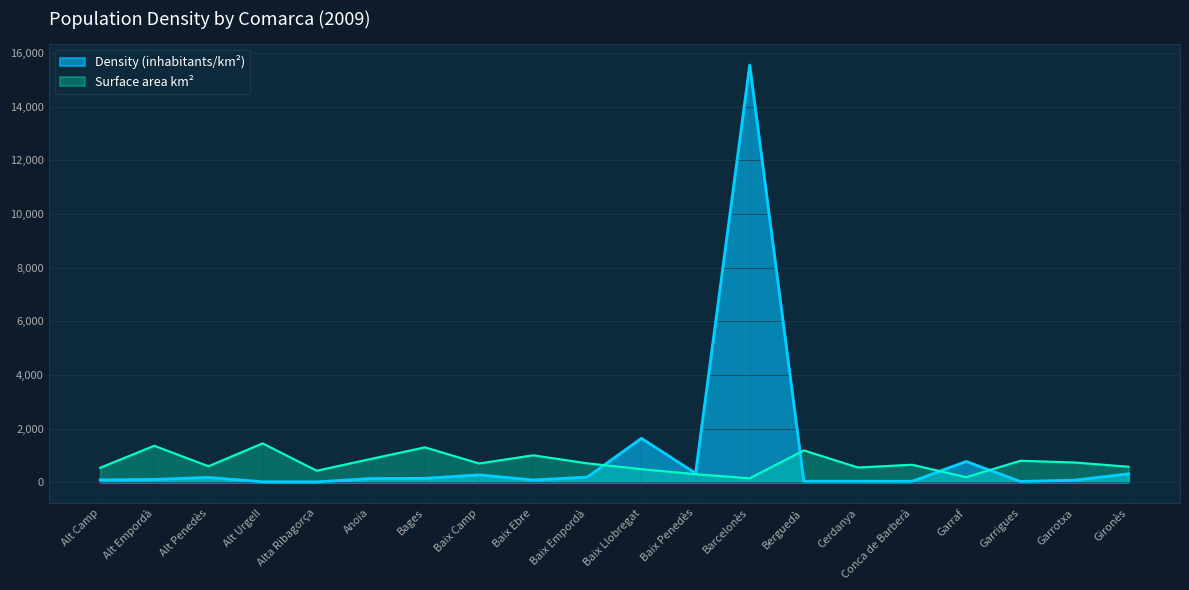

Which category has the highest value in the Surface area km² series?

Alt Urgell